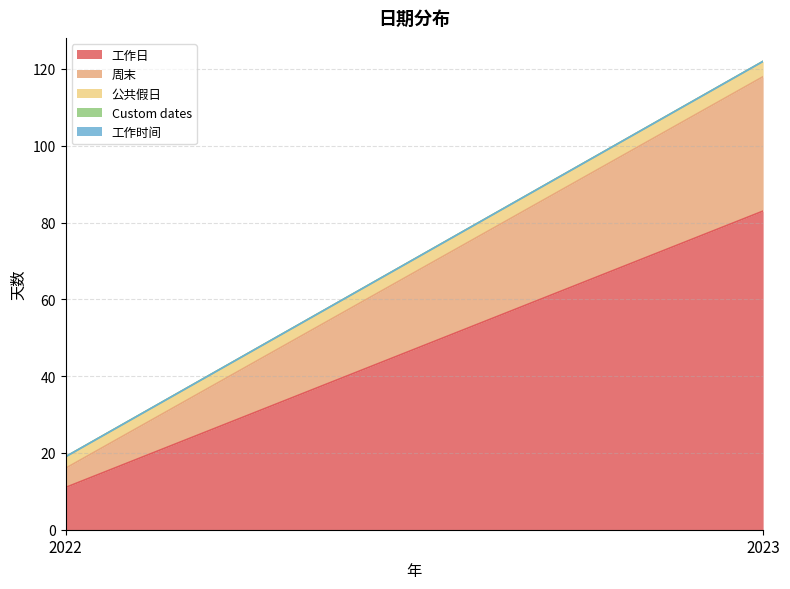

Which has a higher value, 2022 or 2023?

2023